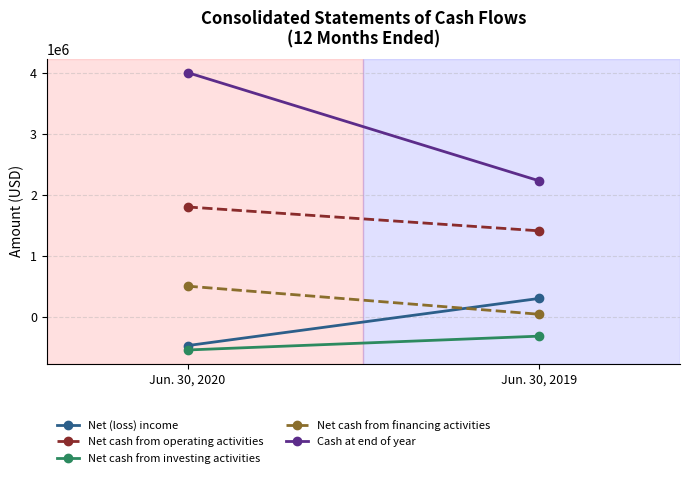

Which series has the widest spread of values?

Cash at end of year